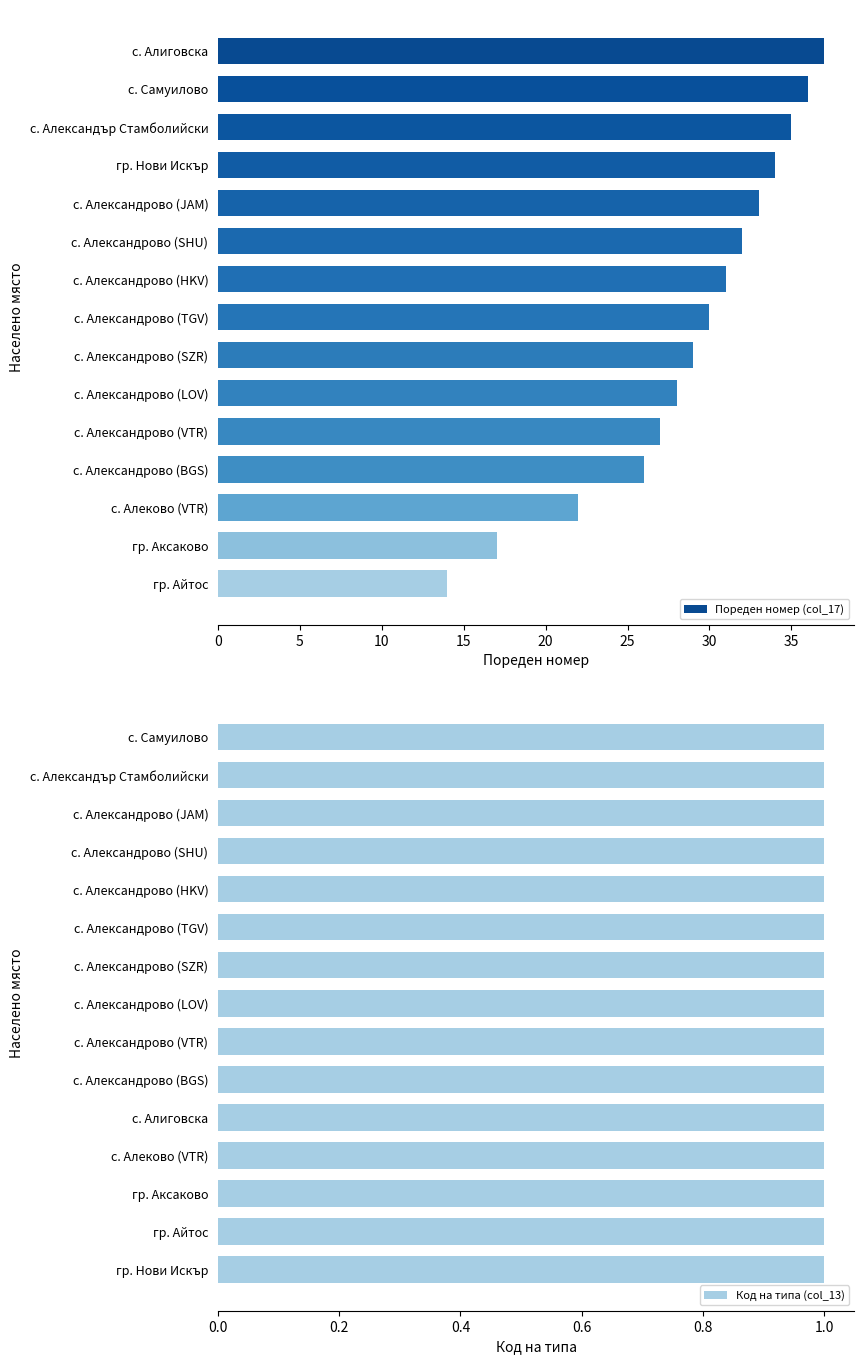

The Пореден номер (col_17) series shows 20 at гр. Айтос. True or false?

False